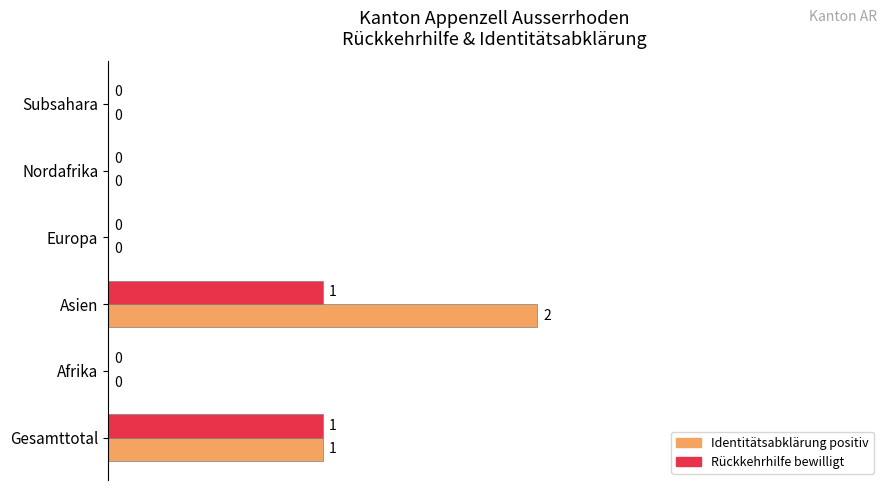

Count the number of categories in the chart.

6